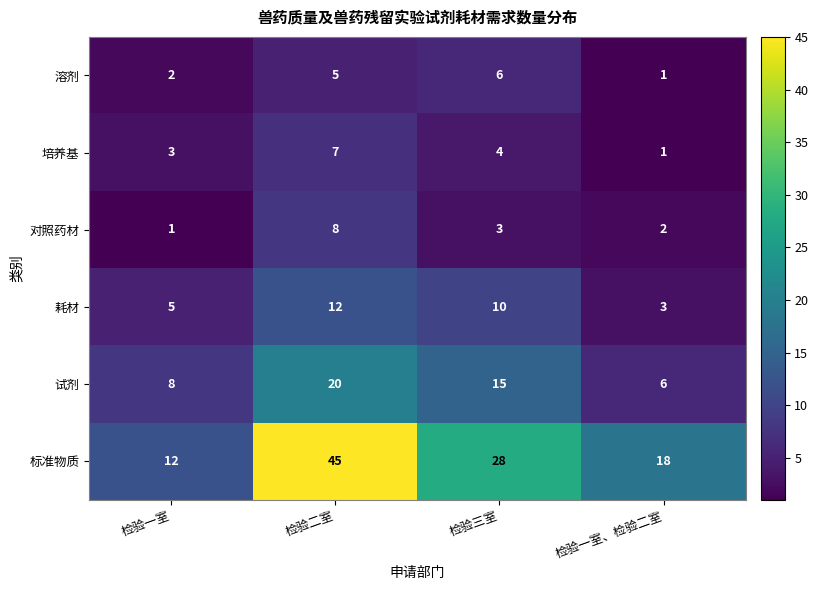

Which series has the largest total across all categories?

标准物质